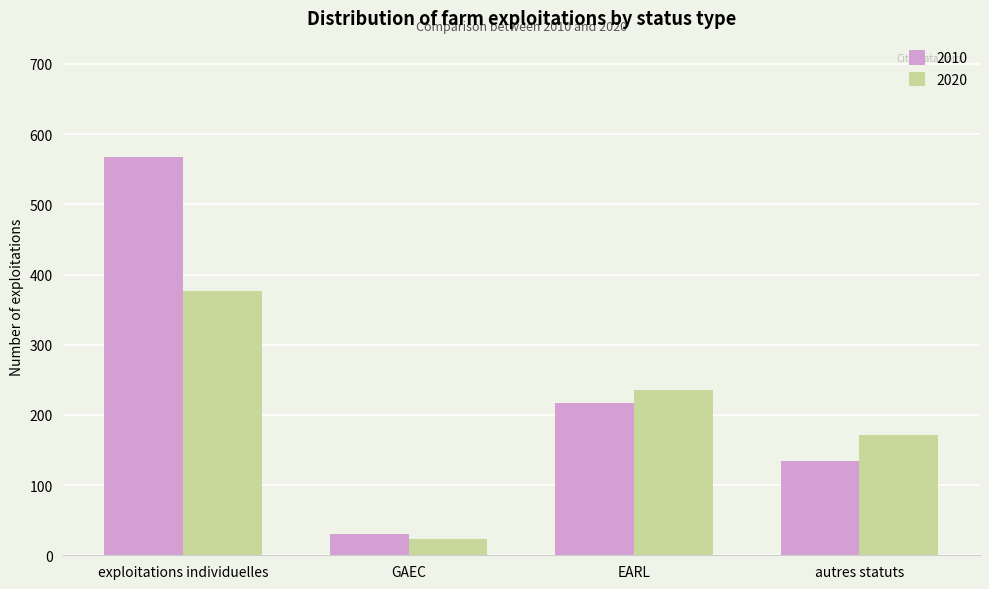

What is the sum of the 2020 values at GAEC and EARL?

258